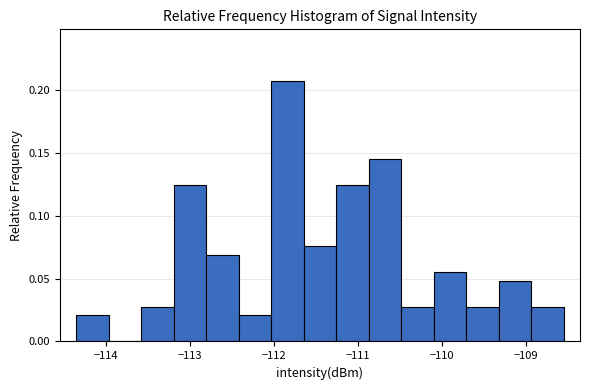

Read against the x-axis, roughly where is the centre of the tallest bar?

-111.8